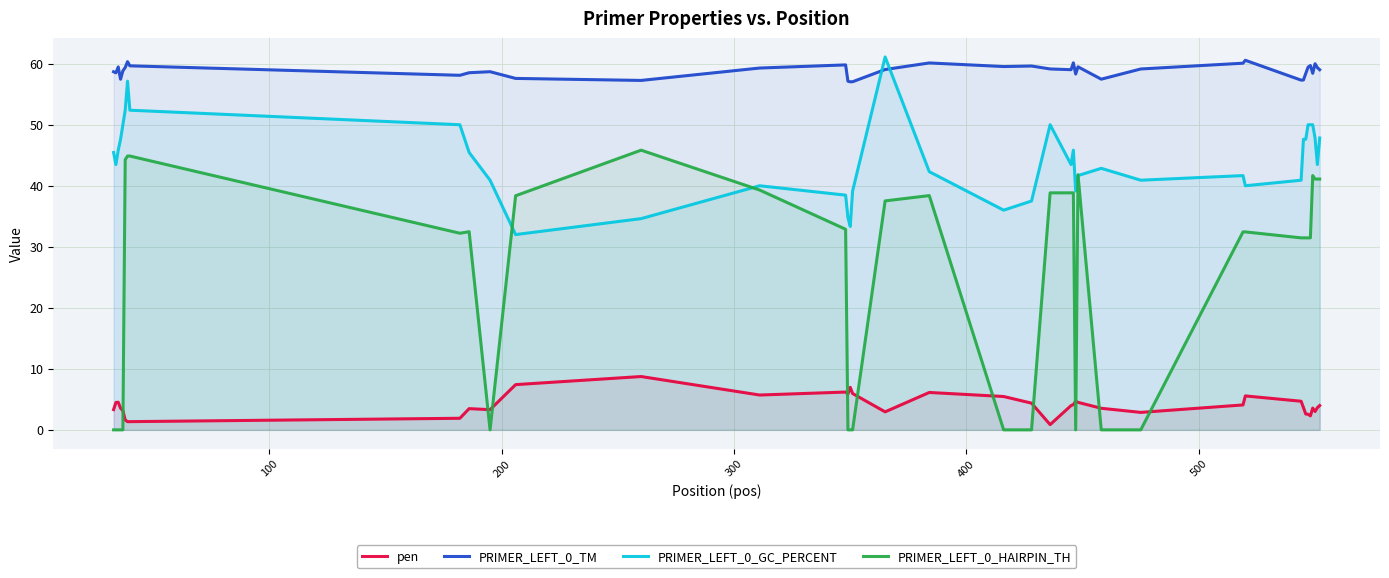

True or false: pen and PRIMER_LEFT_0_GC_PERCENT cross at least once.

False